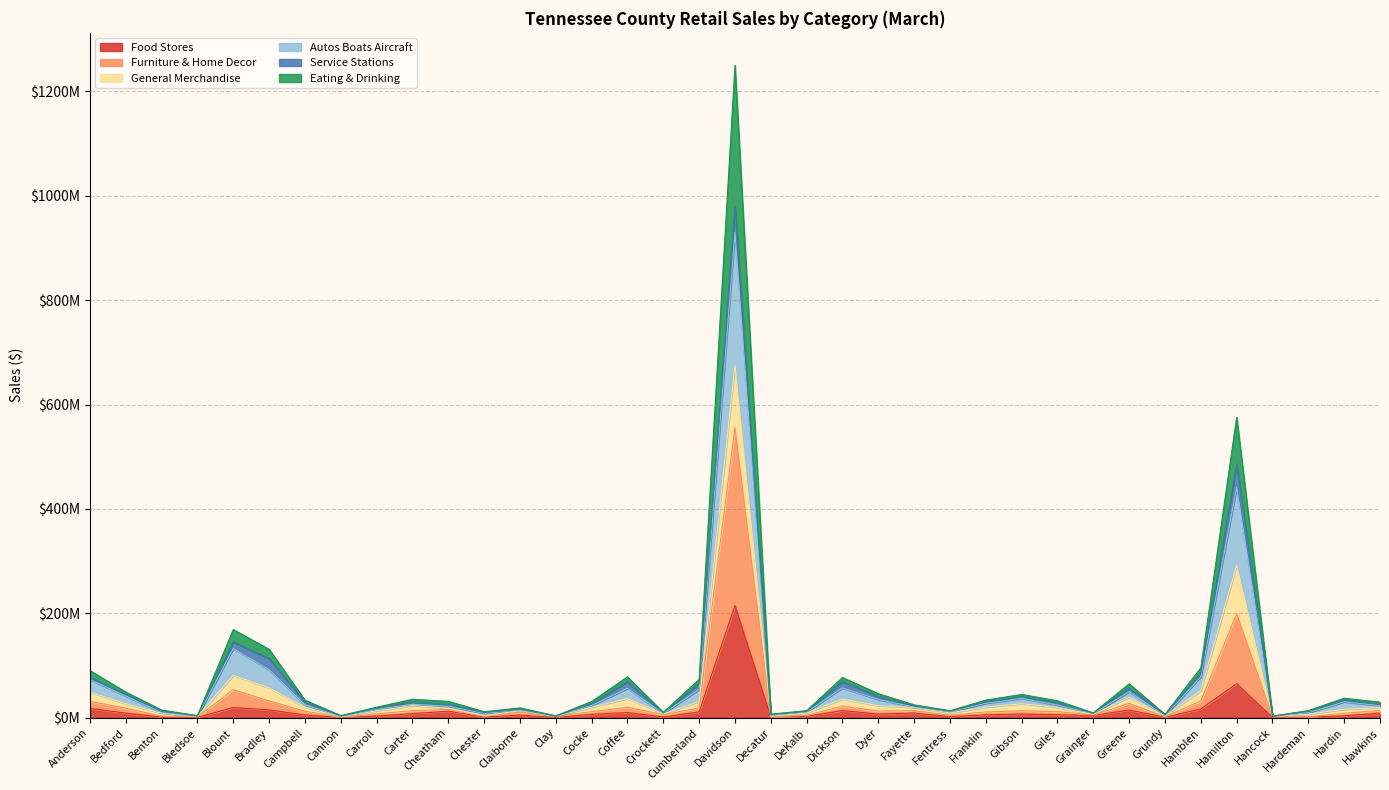

The value of Furniture & Home Decor at Hancock is 2781501. True or false?

False